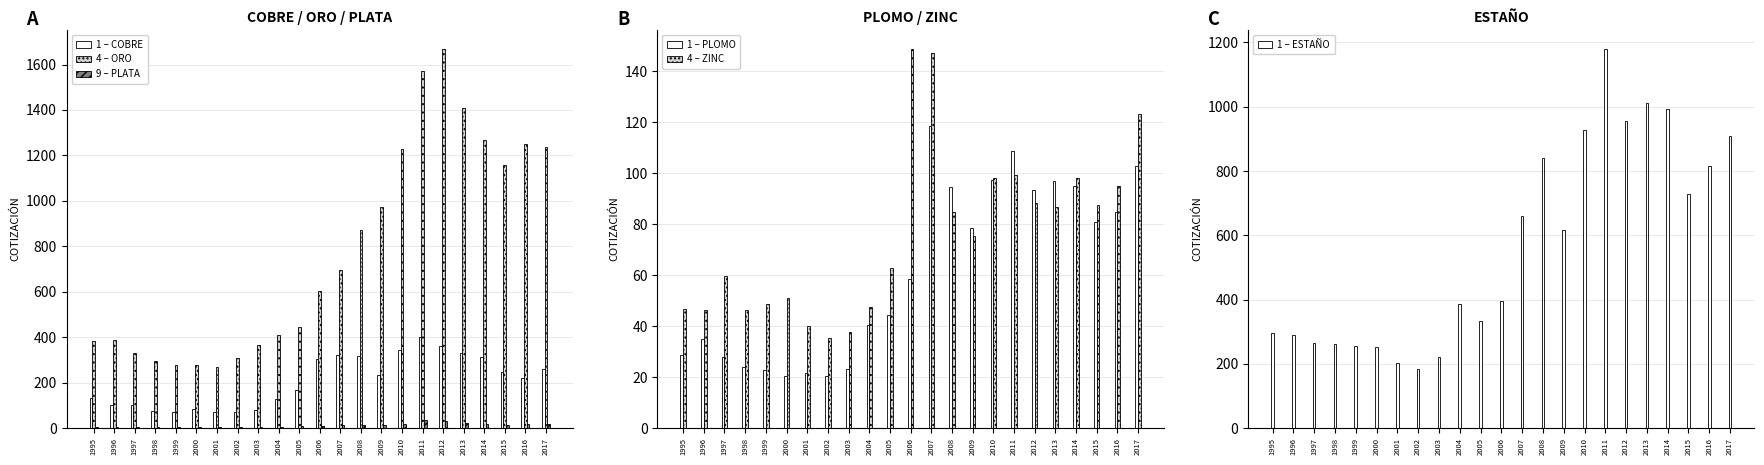

At which category is the sum across all series the highest?

2011